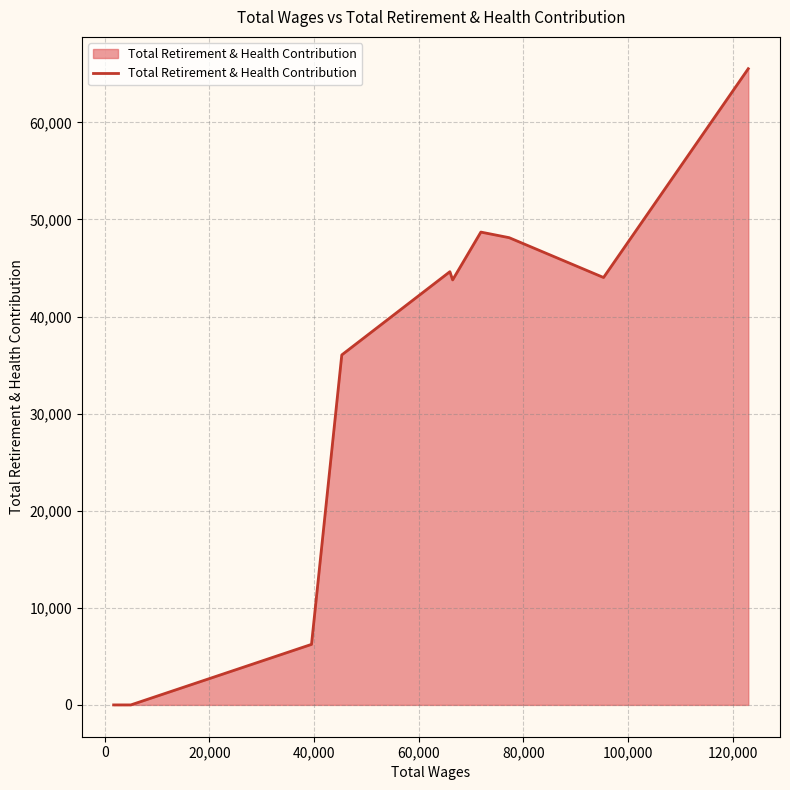

What is the difference between the maximum and minimum values?

65528